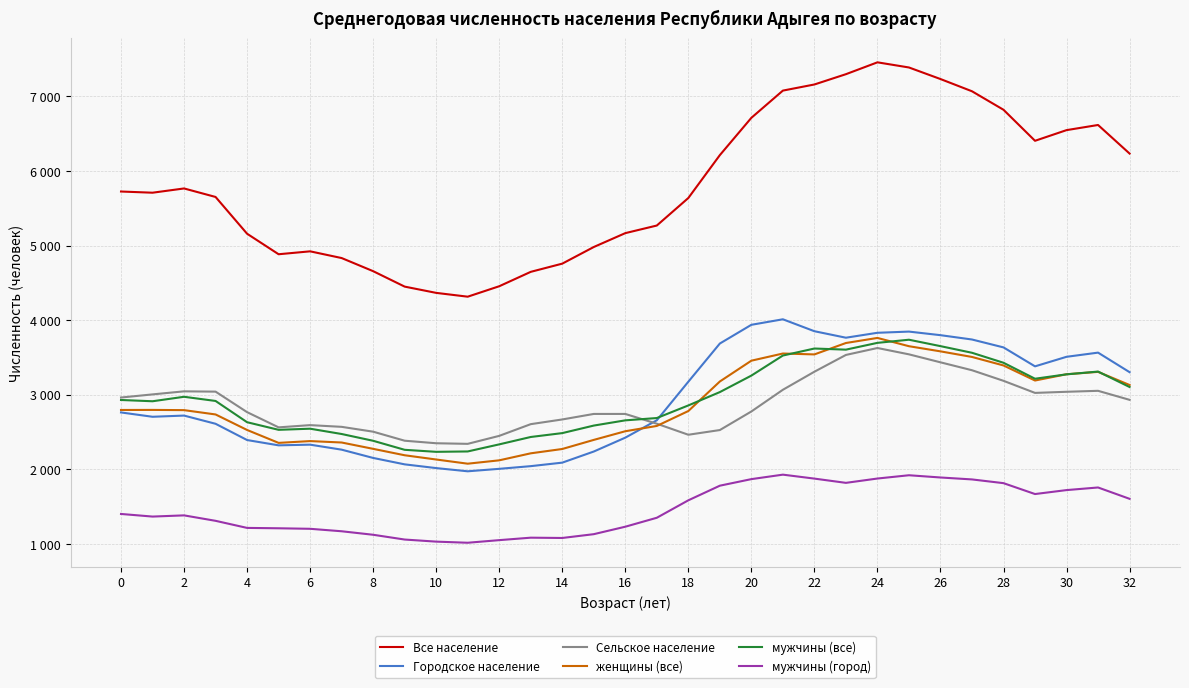

Is this an area chart (filled region under the line)?

No